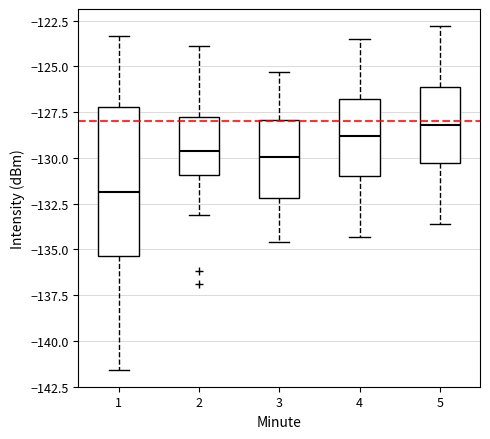

Reading left to right, read every box against the y-axis: the position of its median line, the range the box covers, and the ends of its whiskers. The values are not printed on the chart, so give them approximately, as read against the axis.

1: median -132.0, box -135.5 to -127.0, whiskers -141.5 to -123.5
2: median -129.5, box -131.0 to -128.0, whiskers -133.0 to -124.0
3: median -130.0, box -132.0 to -128.0, whiskers -134.5 to -125.5
4: median -129.0, box -131.0 to -127.0, whiskers -134.5 to -123.5
5: median -128.0, box -130.5 to -126.0, whiskers -133.5 to -123.0